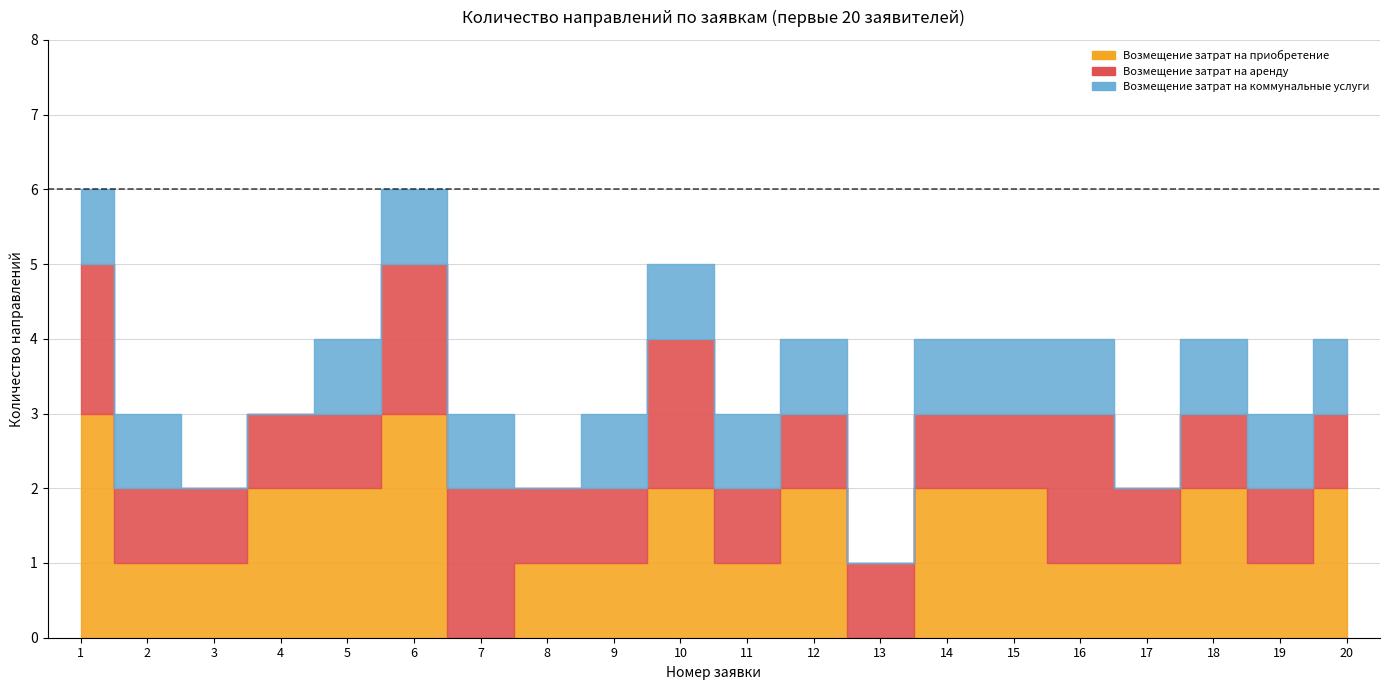

The value of Возмещение затрат на приобретение at 16 is 1. True or false?

False